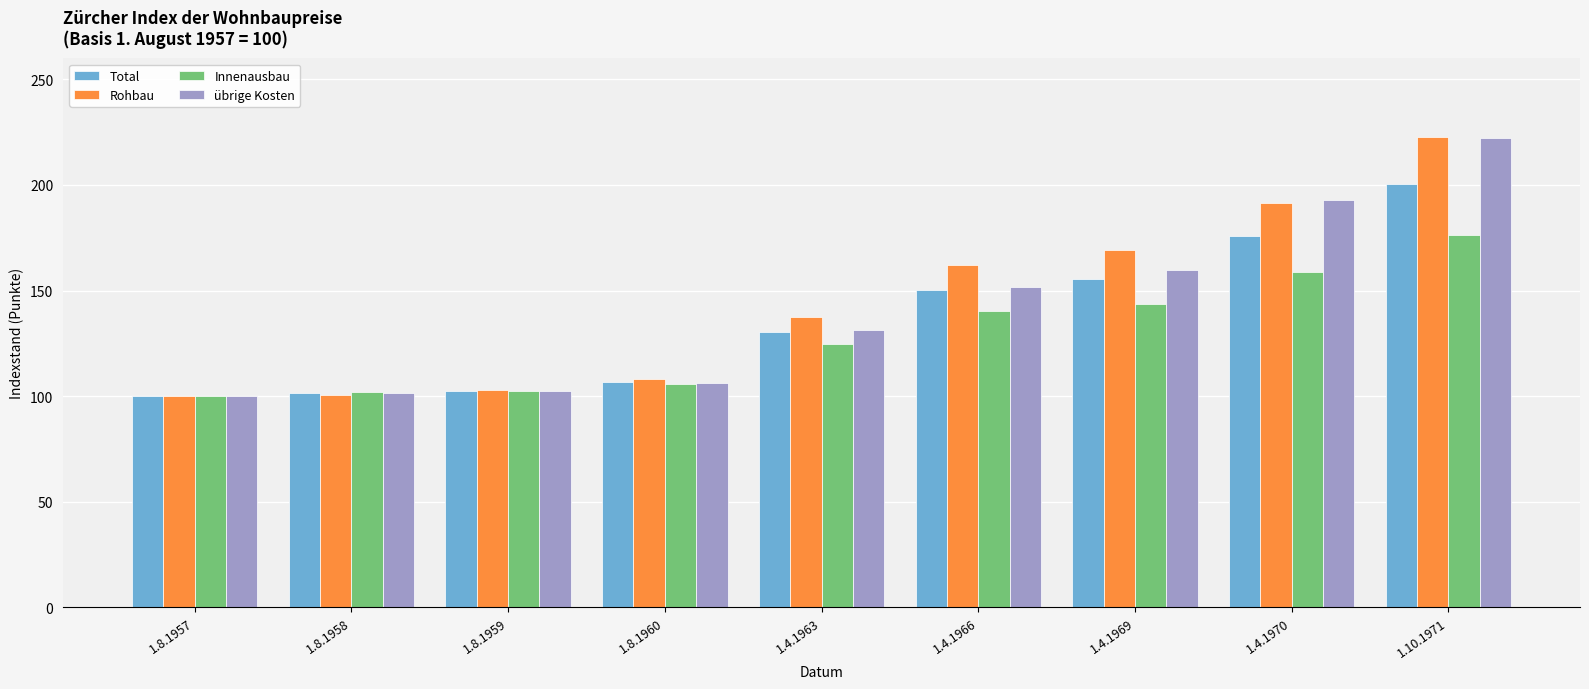

What position from the left is 1.8.1957?

1